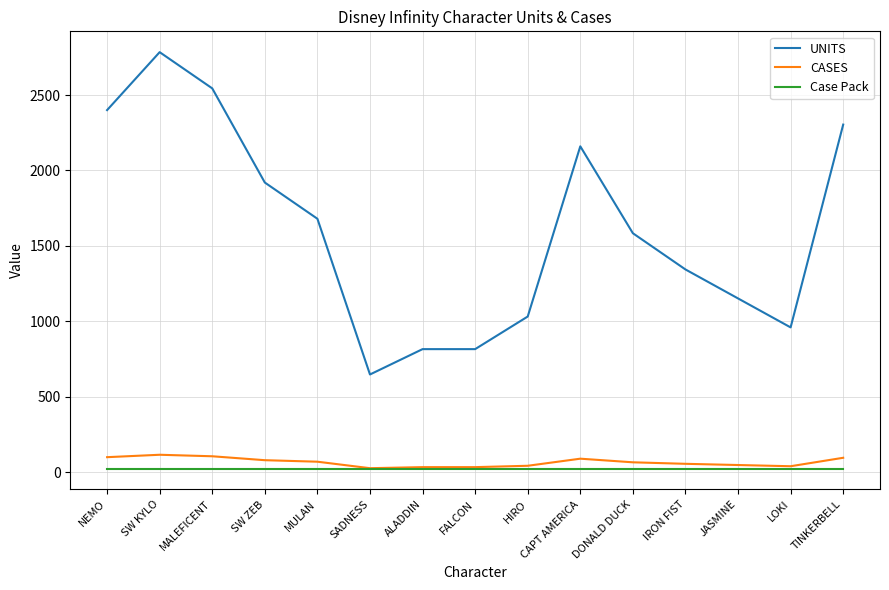

Where is UNITS nearest to the value 1716?

MULAN